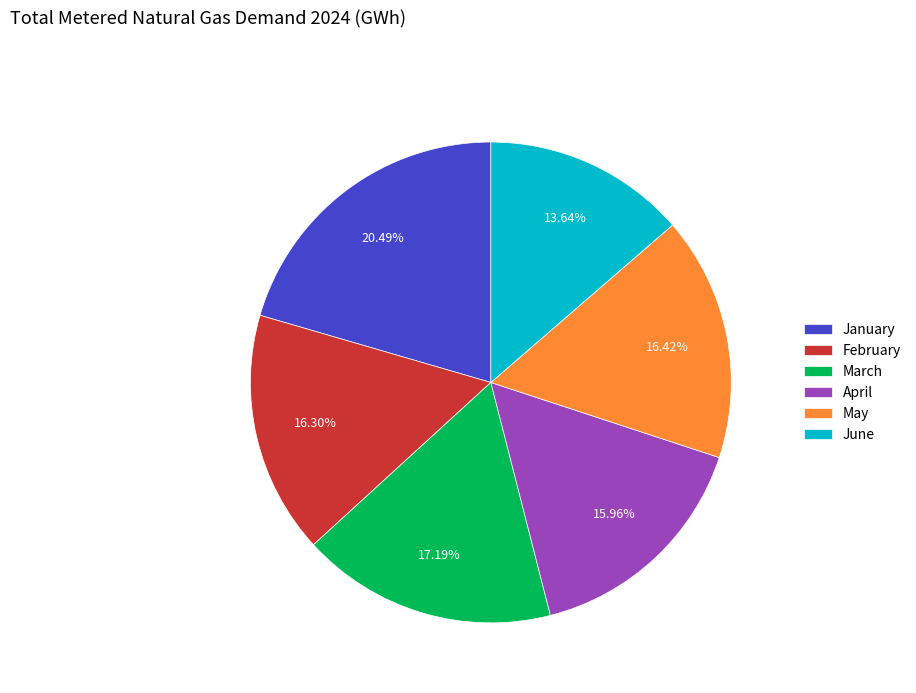

To the nearest percent, what is the difference between the largest and smallest slice percentages?

7%